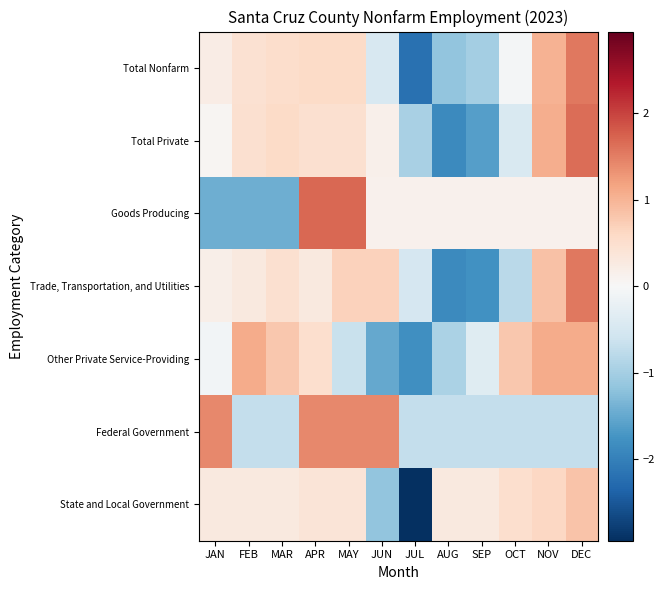

Which series has the largest range (max minus min)?

State and Local Government